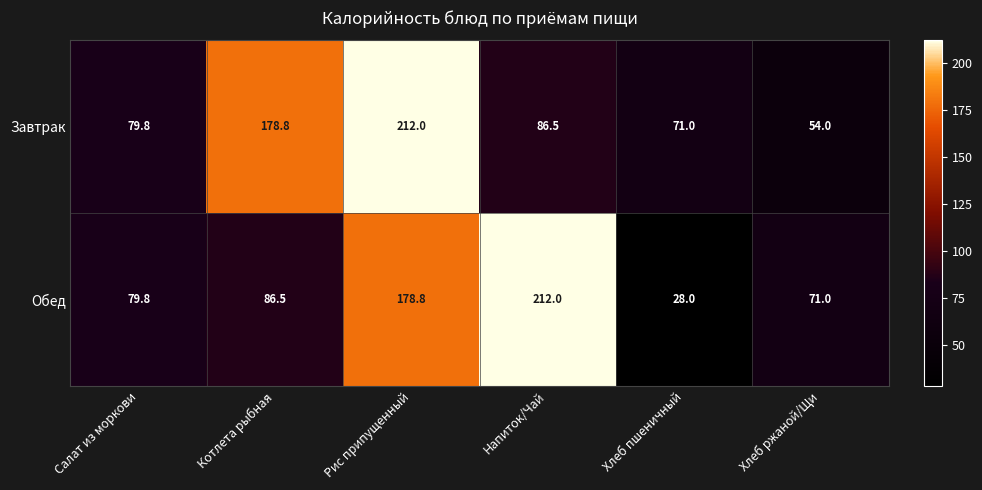

Where is Завтрак nearest to the value 133?

Котлета рыбная